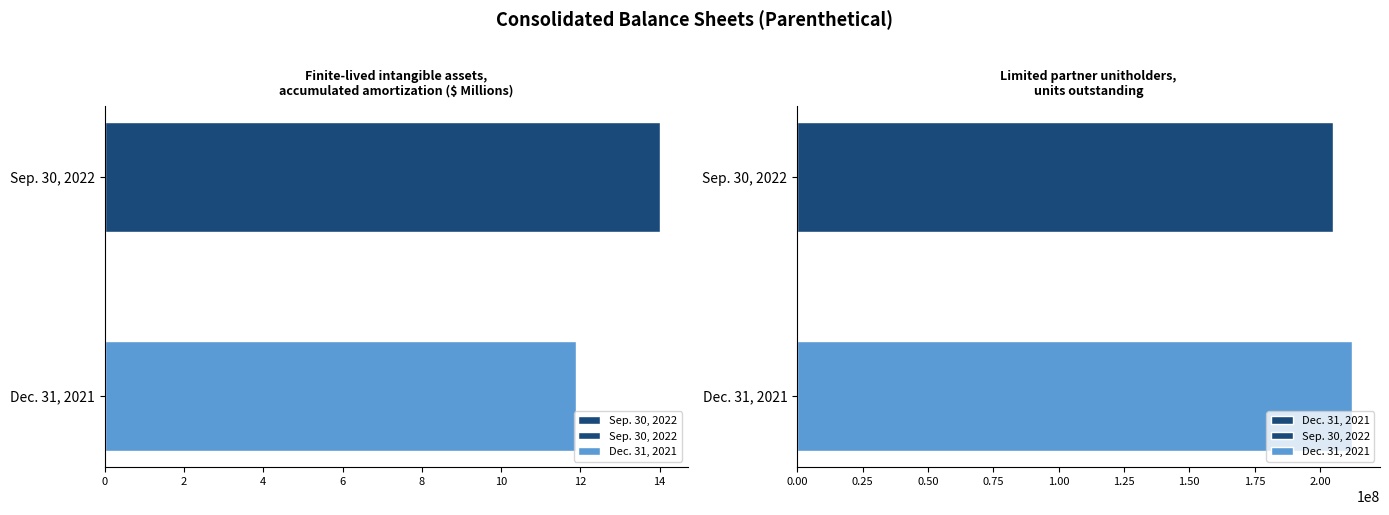

What is the difference between the maximum and minimum values in the Dec. 31, 2021 series?

7451913.0